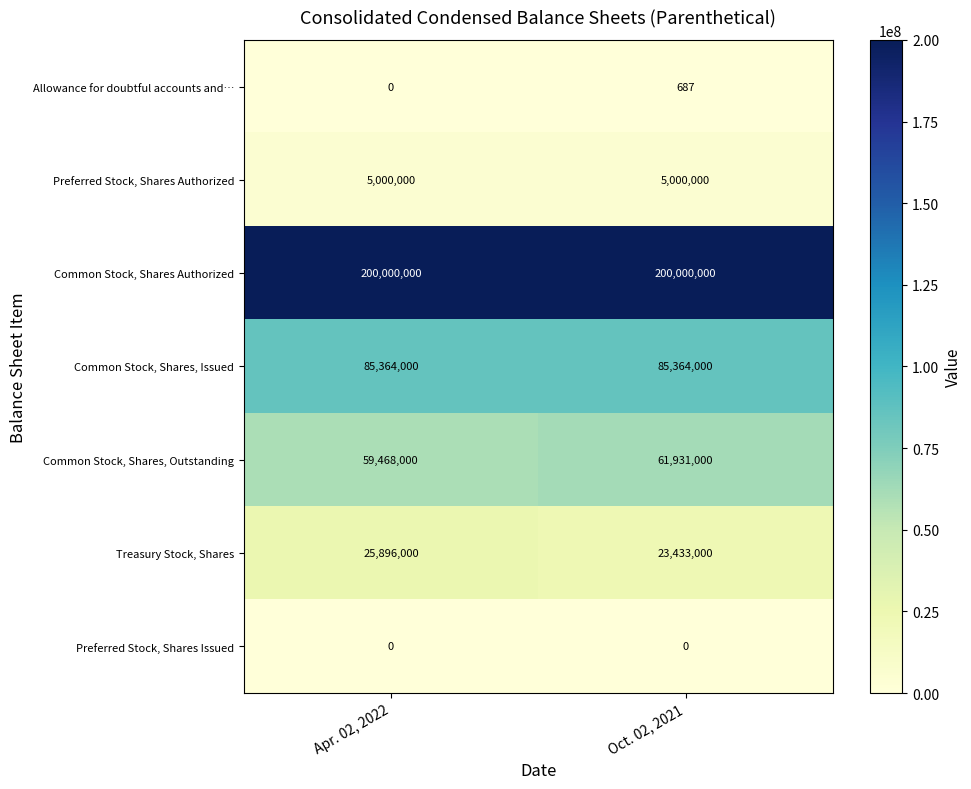

How many series are shown in this chart?

7